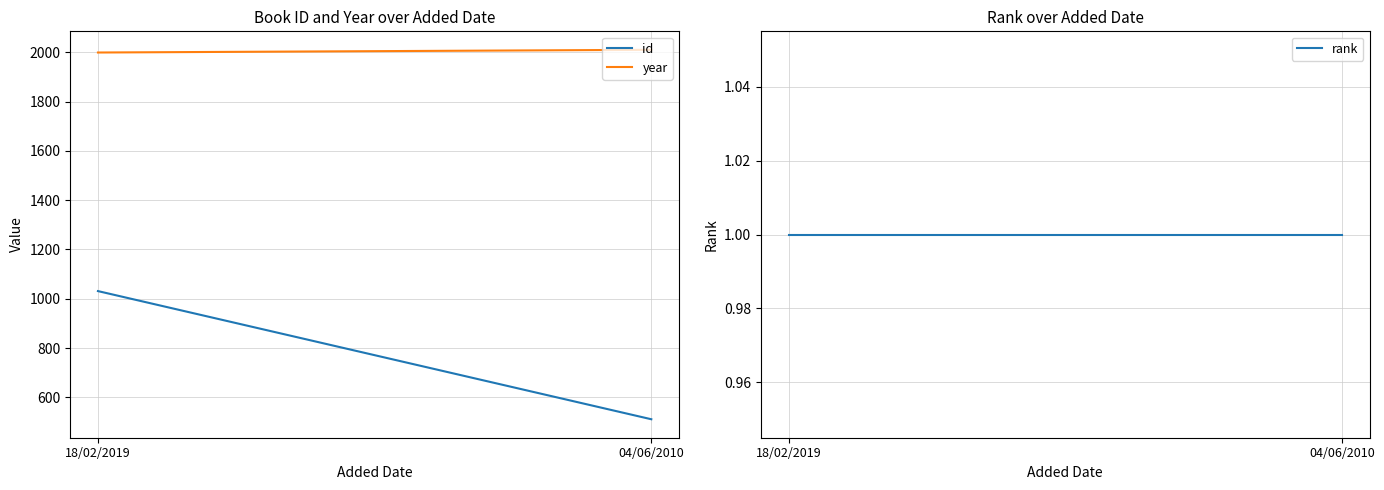

Reading left to right, what are all the values shown in this chart?

id: 1031	511
year: 1999	2010
rank: 1	1